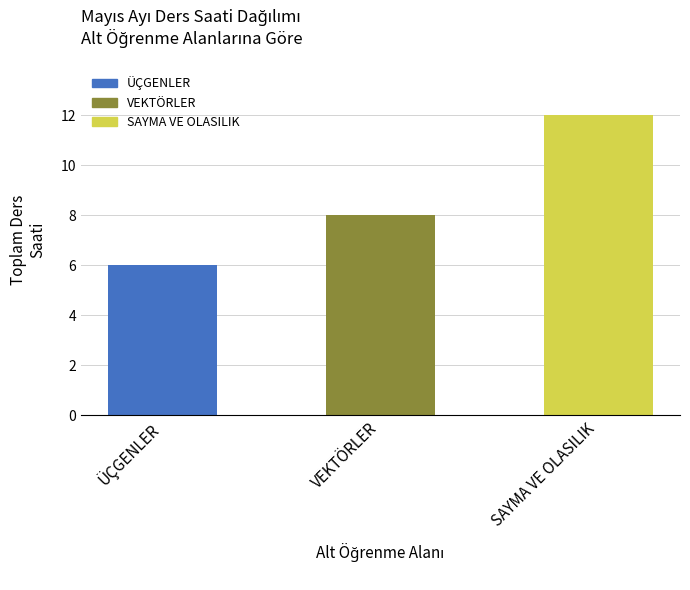

At which category does the chart reach its peak across all series?

SAYMA VE OLASILIK